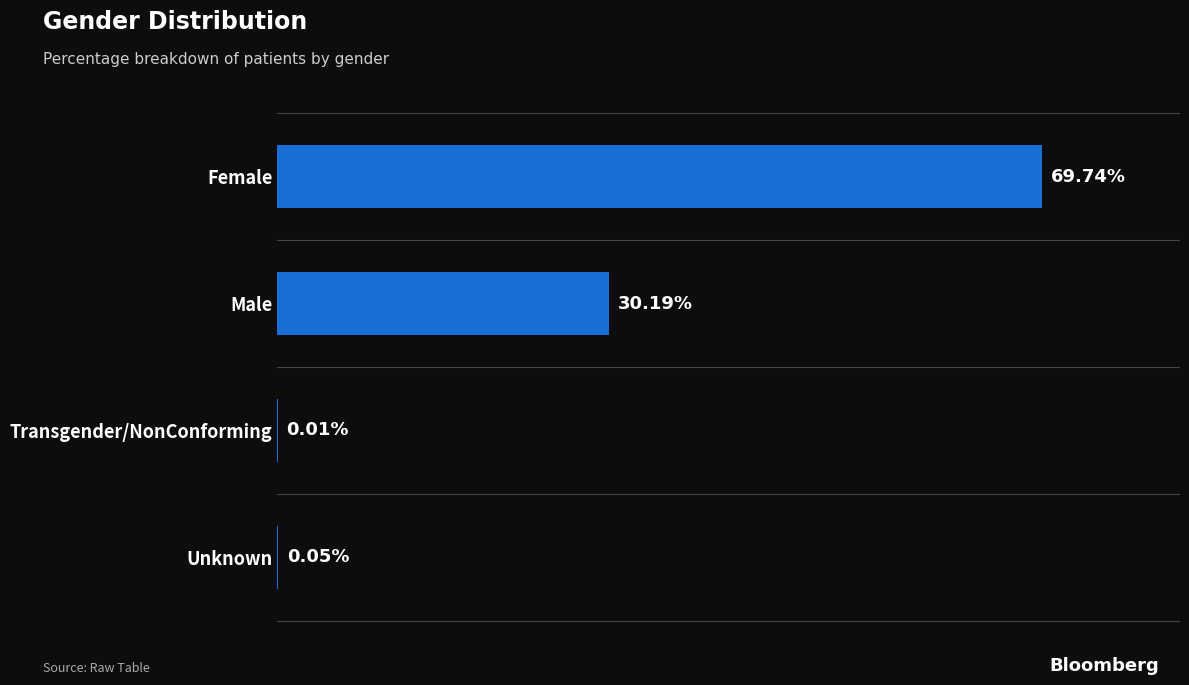

At which category does the chart reach its peak across all series?

Female